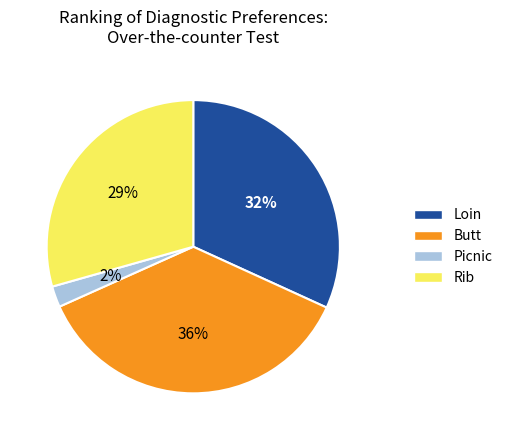

Does any single category account for the majority?

No